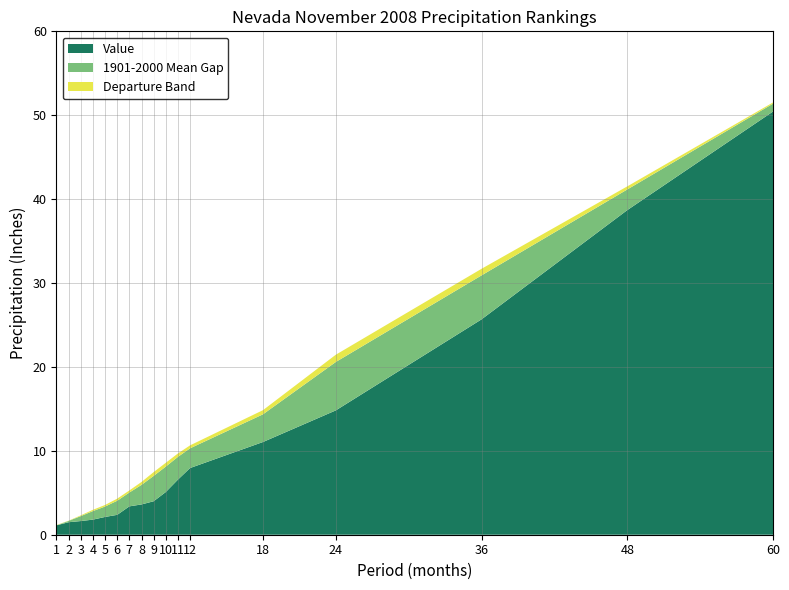

Reading left to right, what are all the values shown in this chart?

Value: 1=1.1	2=1.5	3=1.6	4=1.8	5=2.1	6=2.4	7=3.4	8=3.6	9=4.0	10=5.1	11=6.6	12=8.0	18=11.1	24=14.8	36=25.7	48=38.7	60=50.4
1901-2000 Mean: 1=0.9	2=1.6	3=2.2	4=2.8	5=3.4	6=4.0	7=5.0	8=5.9	9=7.0	10=8.1	11=9.3	12=10.3	18=14.3	24=20.6	36=30.9	48=41.1	60=51.4
Departure: 1=0.2	2=-0.2	3=-0.6	4=-1.0	5=-1.2	6=-1.7	7=-1.6	8=-2.3	9=-3.0	10=-3.0	11=-2.7	12=-2.4	18=-3.3	24=-5.8	36=-5.2	48=-2.5	60=-0.9